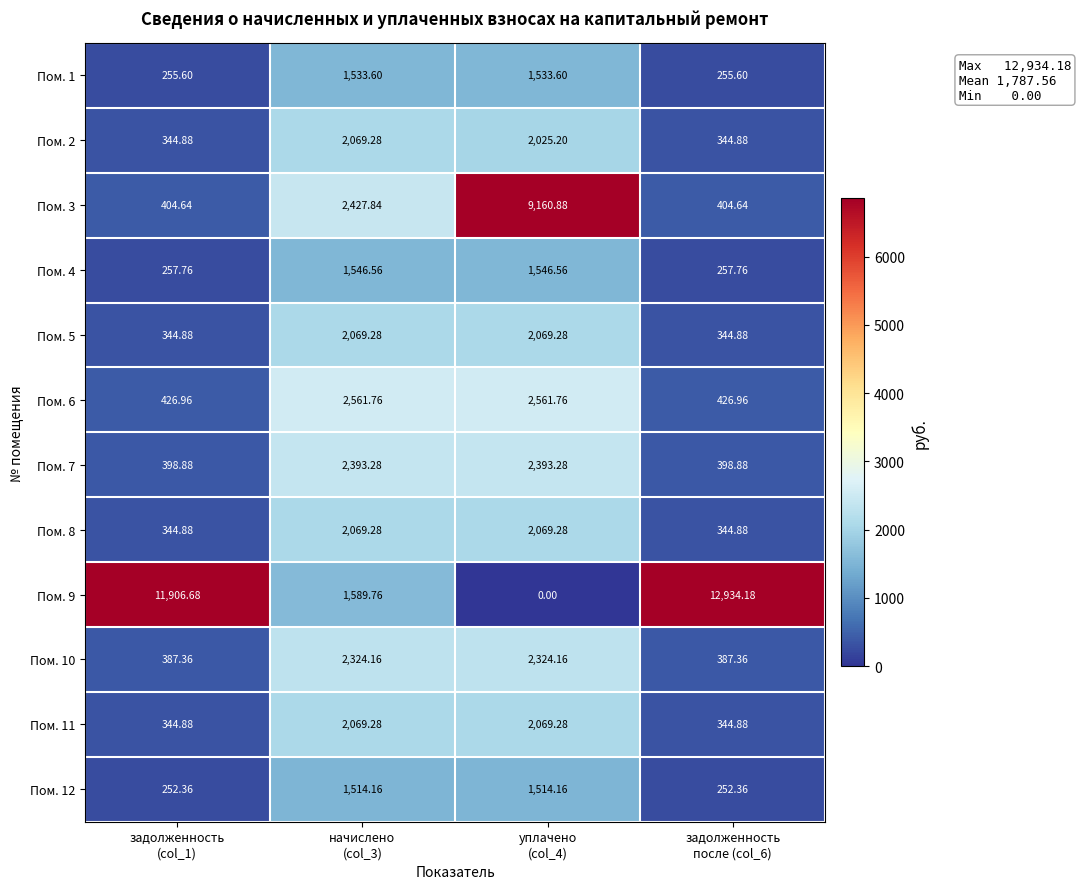

Which series has the largest range (max minus min)?

Пом. 9